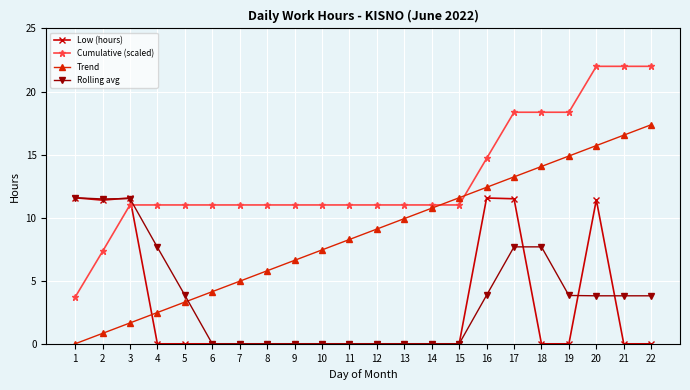

What is the total value across all series at 1?

26.9